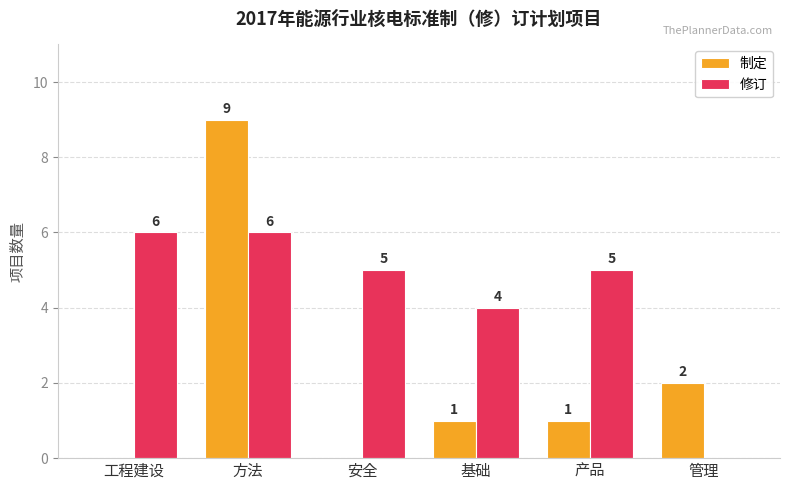

Where is 制定 nearest to the value 4?

管理